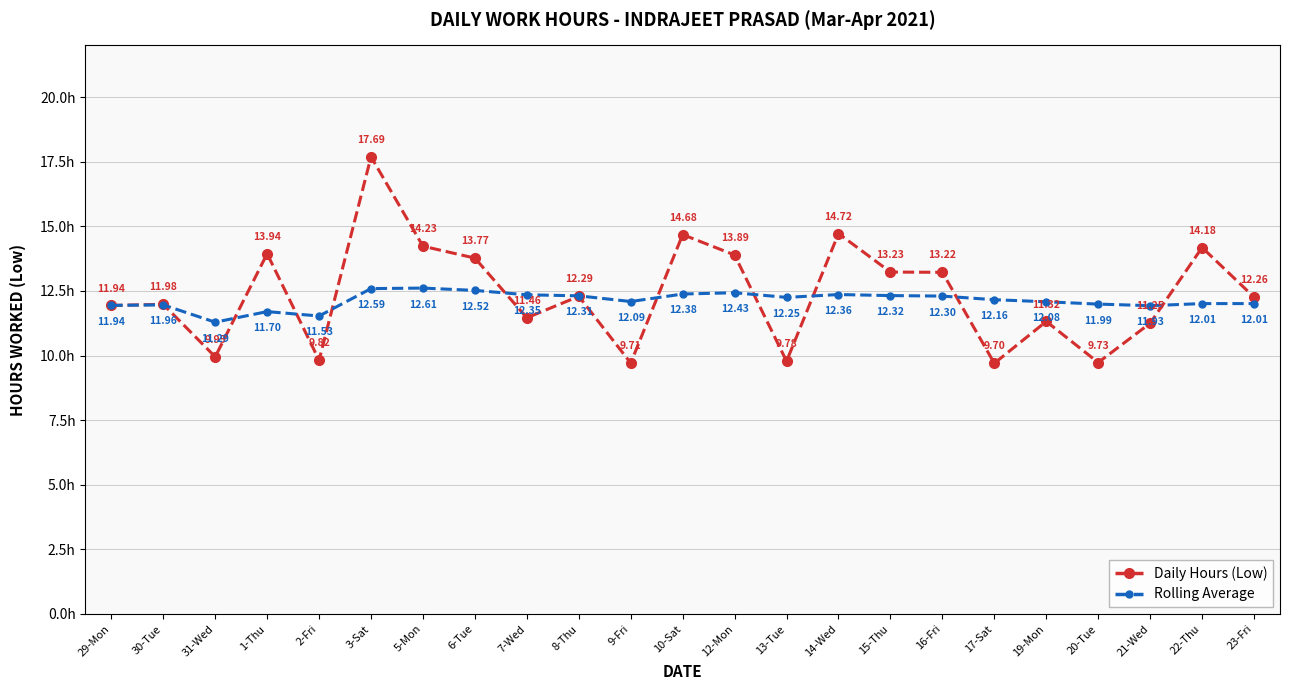

What is the difference between the second highest and second lowest values in the Rolling Average series?

1.1